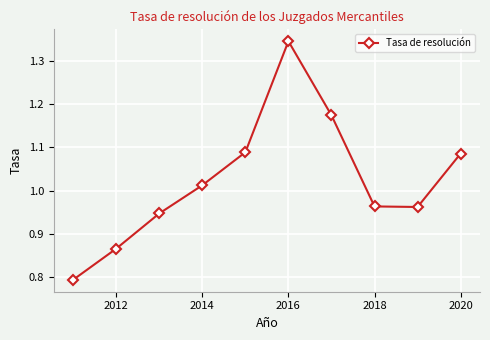

How many data points are less than 1?

5